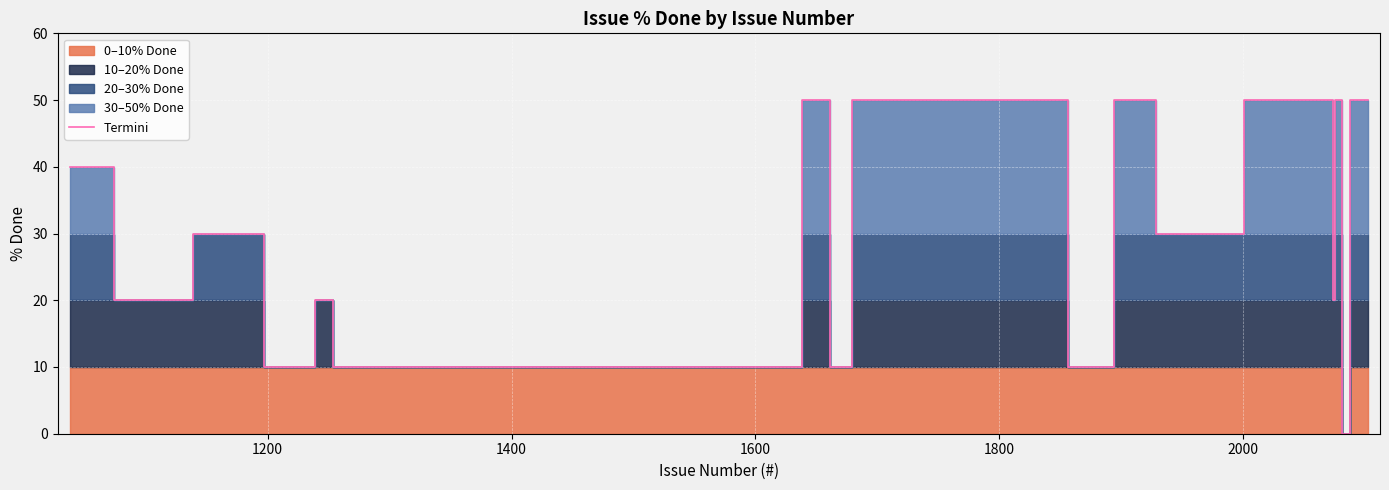

What is the maximum value for Termini?

50